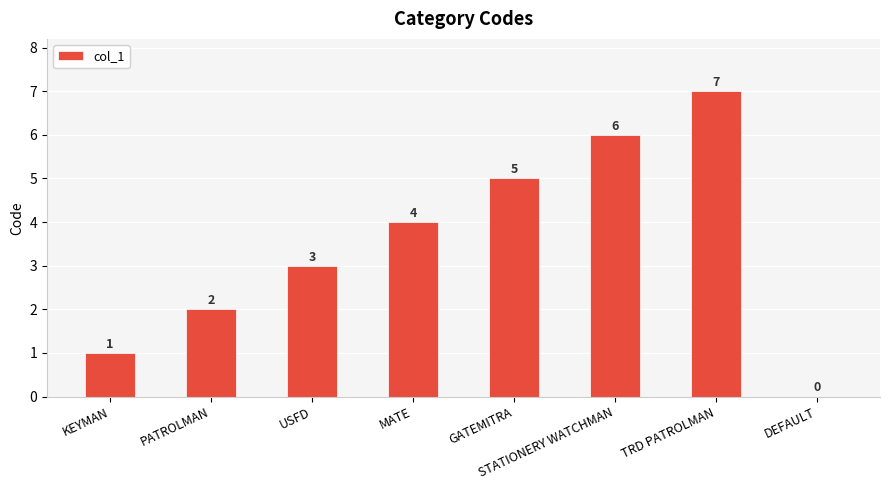

How many categories are shown in the chart?

8